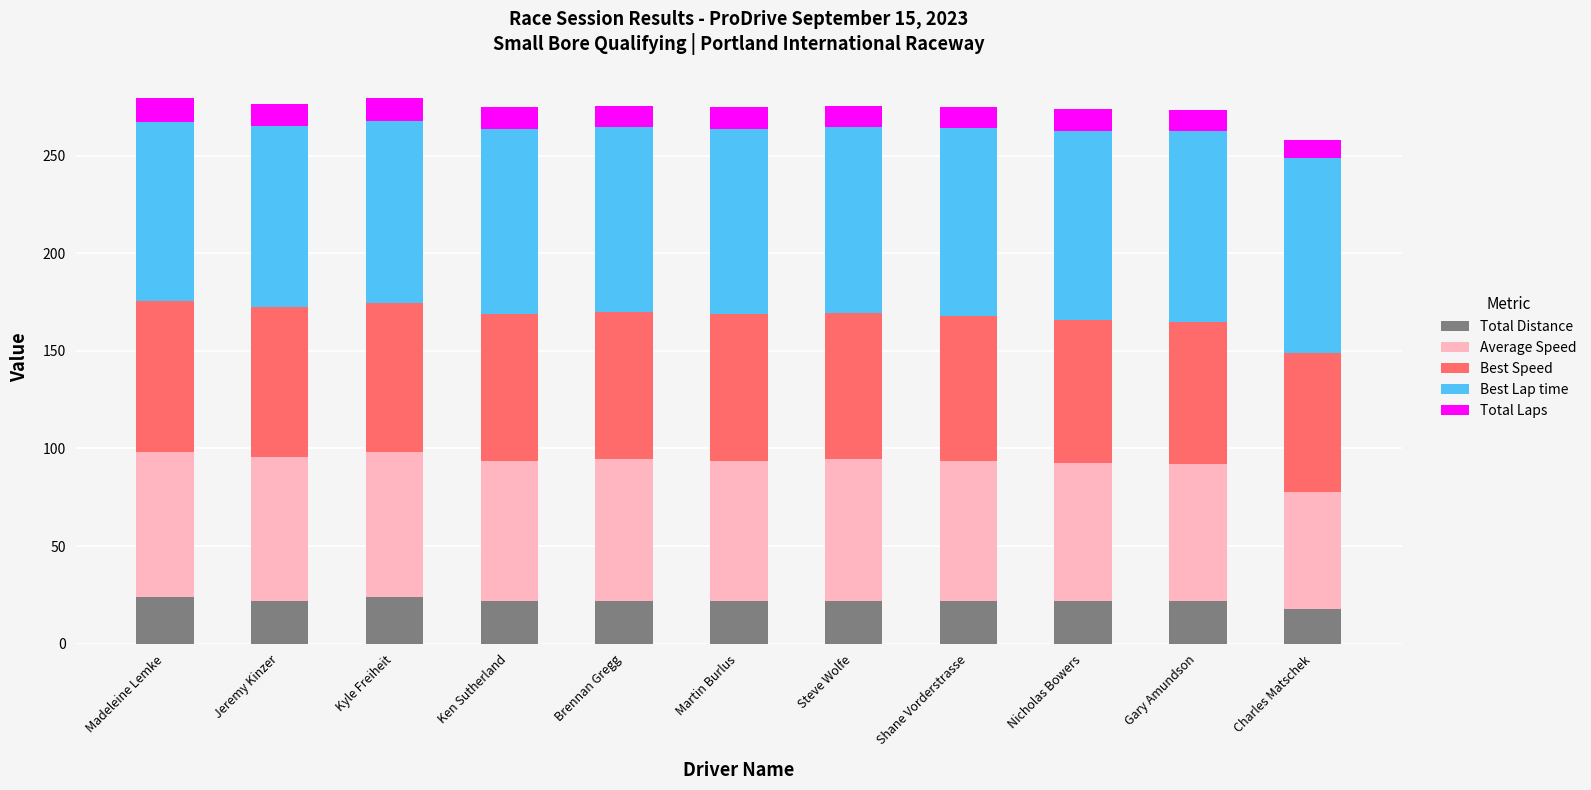

What is the total value across all series at Jeremy Kinzer?

276.2